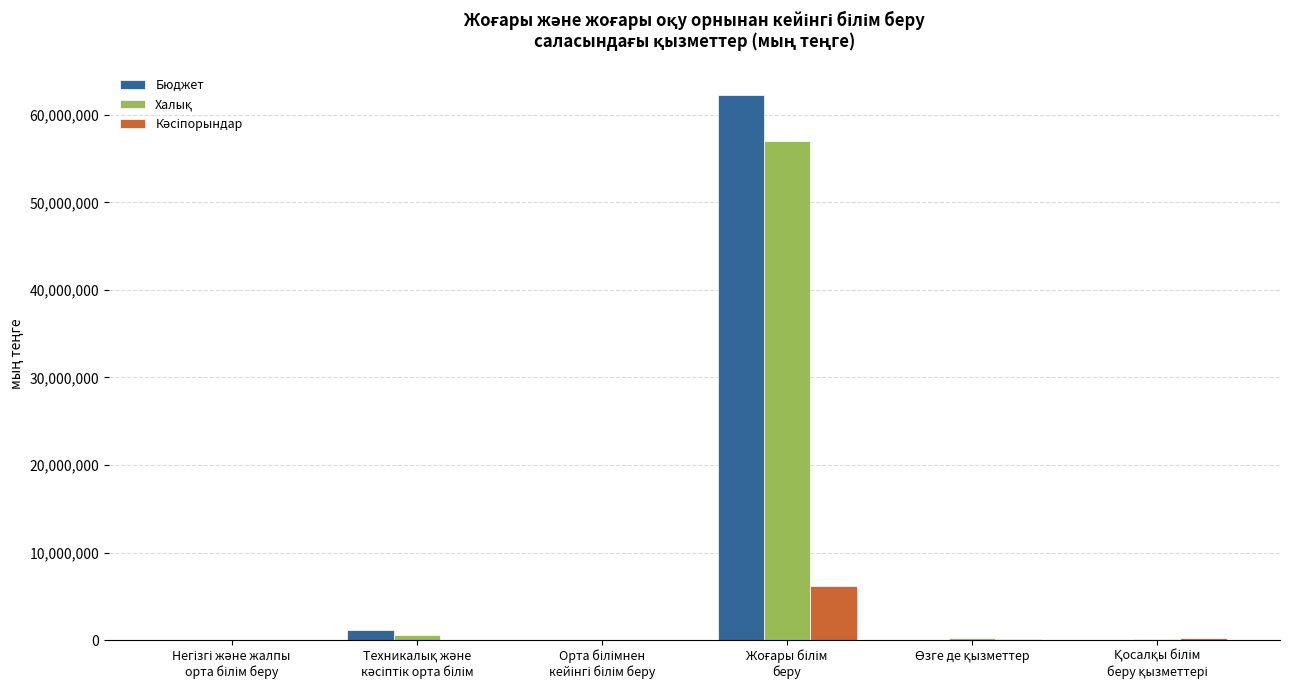

What is the sum of all Бюджет values?

63471016